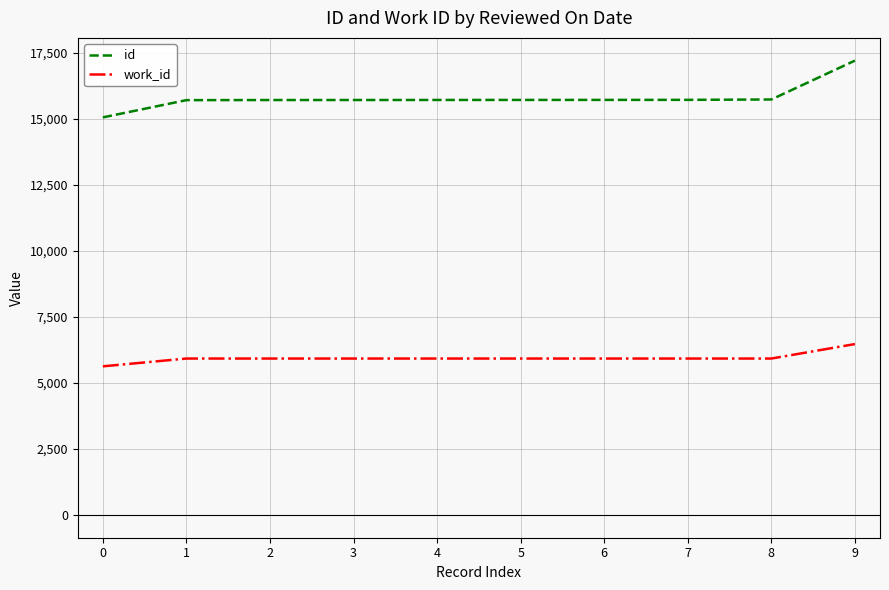

Which series has the largest range (max minus min)?

id